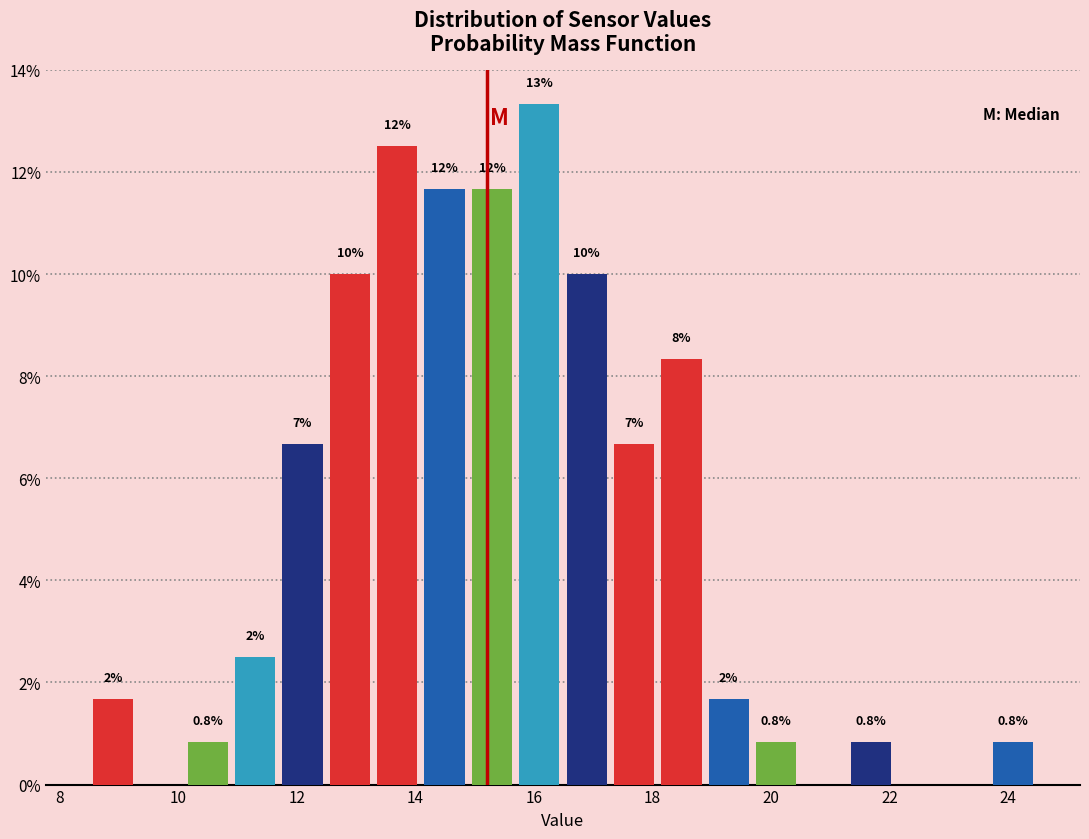

Around what value on the x-axis is the tallest bar? Give the approximate position of its centre, as read against the axis.

16.0